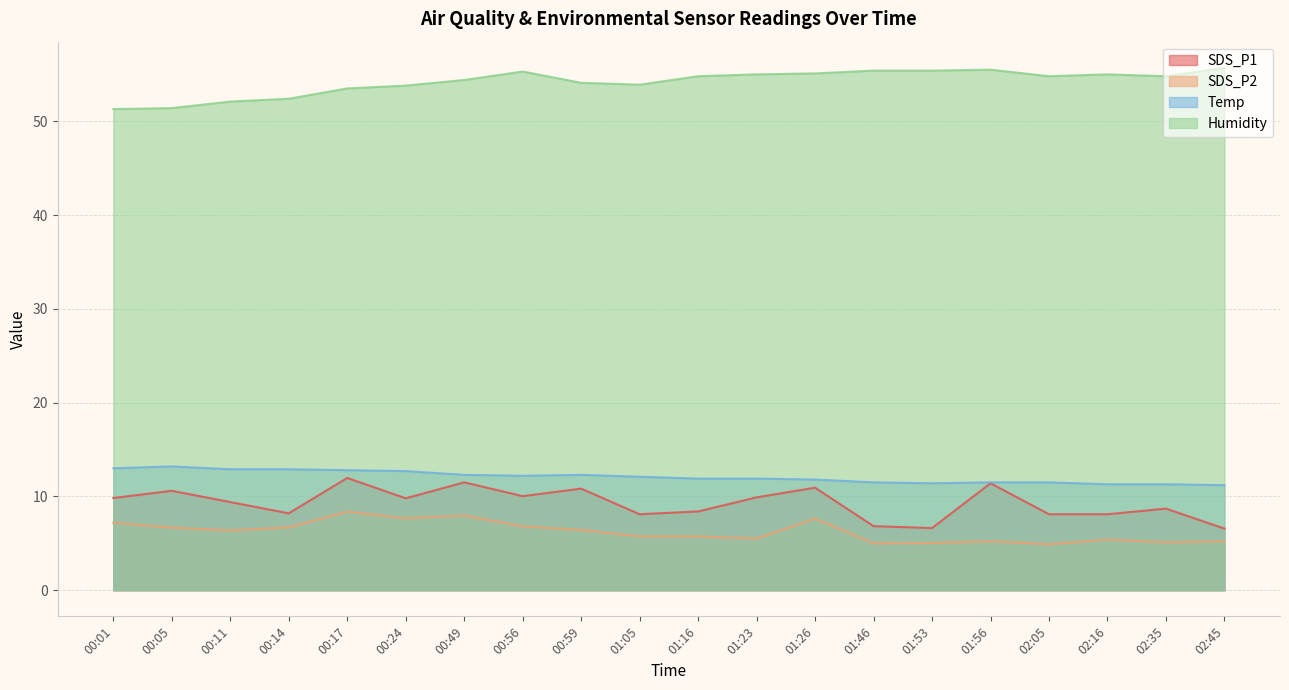

What is the sum of the SDS_P2 values at 02:16 and 01:56?

10.6